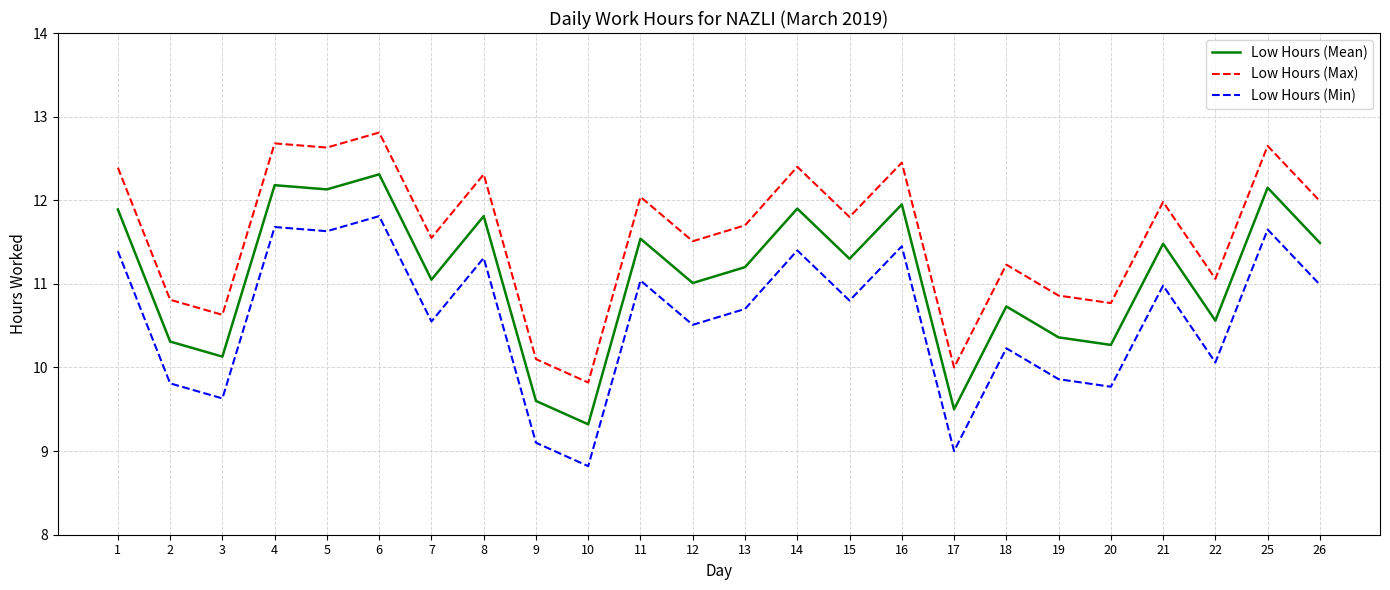

Rank the series by their maximum value, from highest to lowest.

Low Hours (Max), Low Hours (Mean), Low Hours (Min)